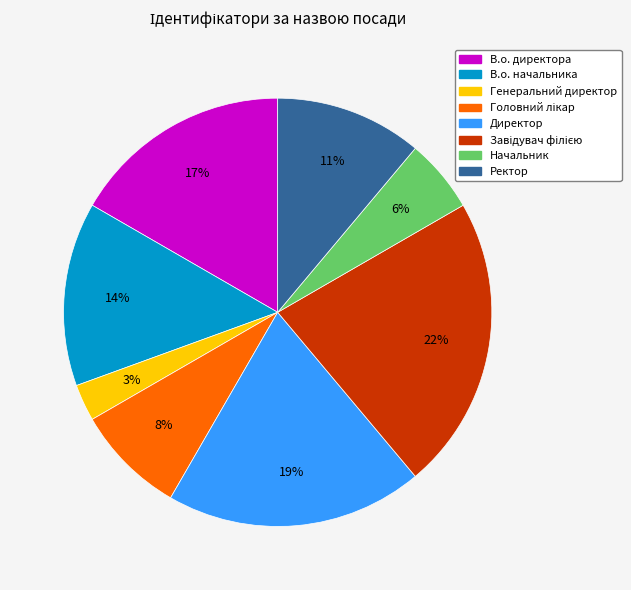

Which category has the smallest portion of the pie?

Генеральний директор